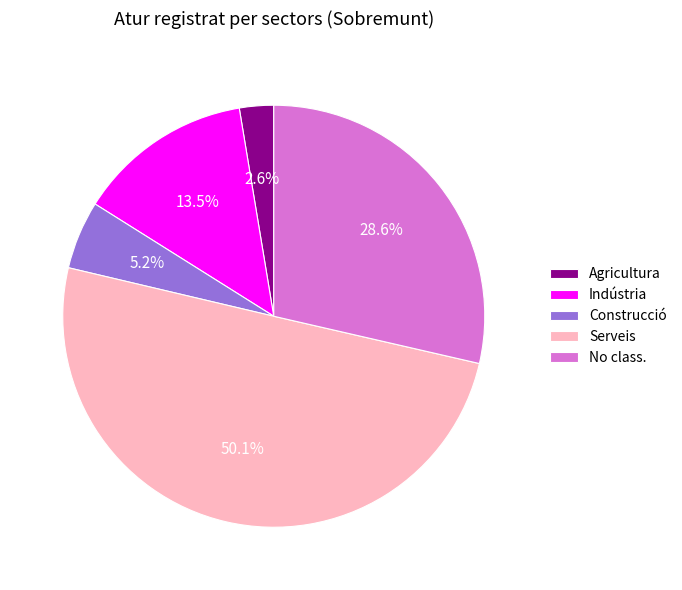

What is the smallest slice in the pie chart?

Agricultura